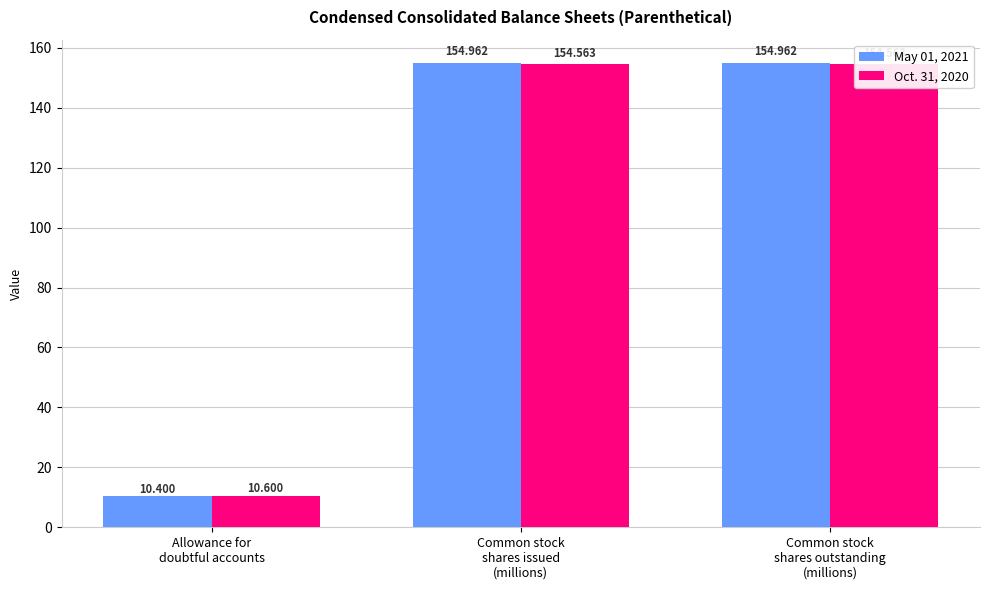

At which category is the sum across all series the highest?

Common stock
shares issued
(millions)